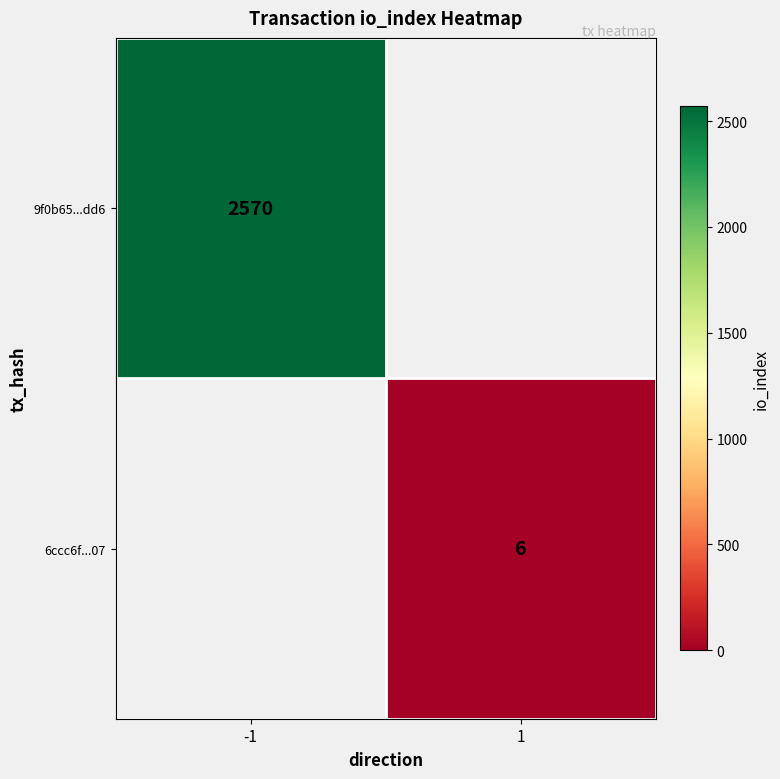

What is the smallest value displayed?

6.0